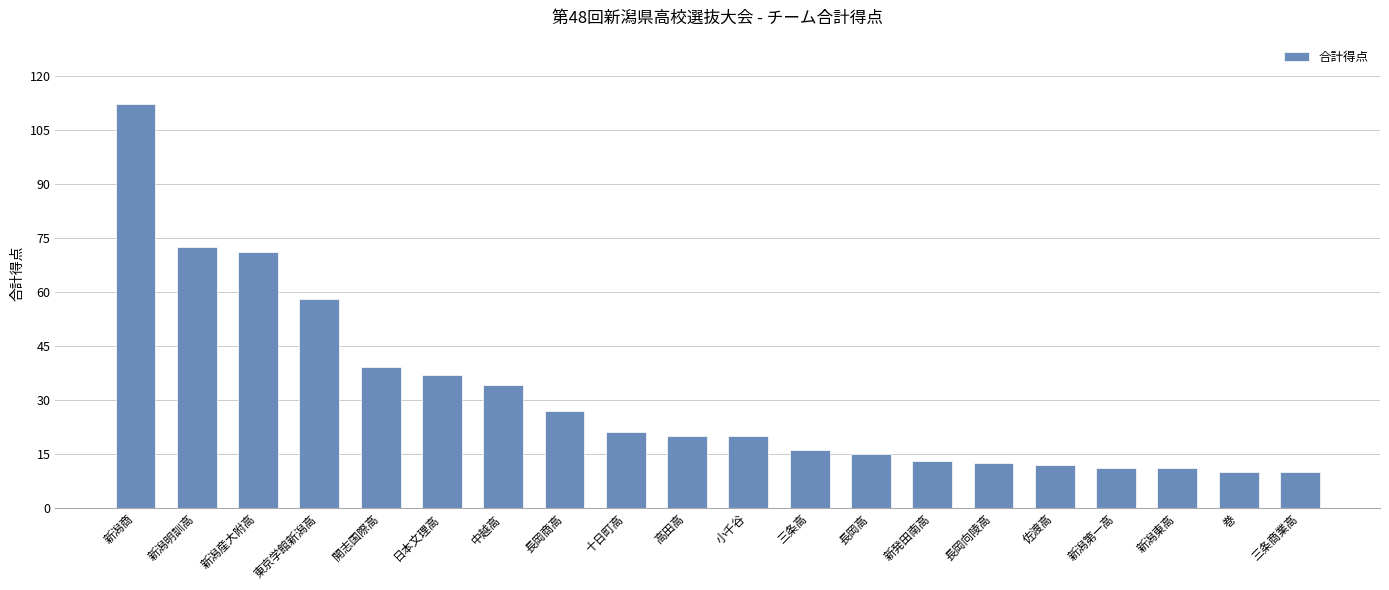

What value does the data have at 新潟東高?

11.0